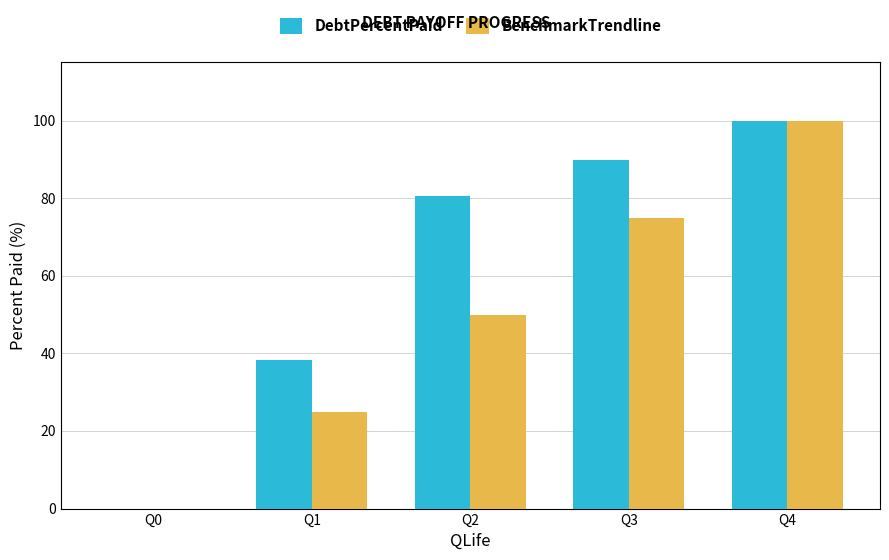

At which category is the sum across all series the highest?

Q4